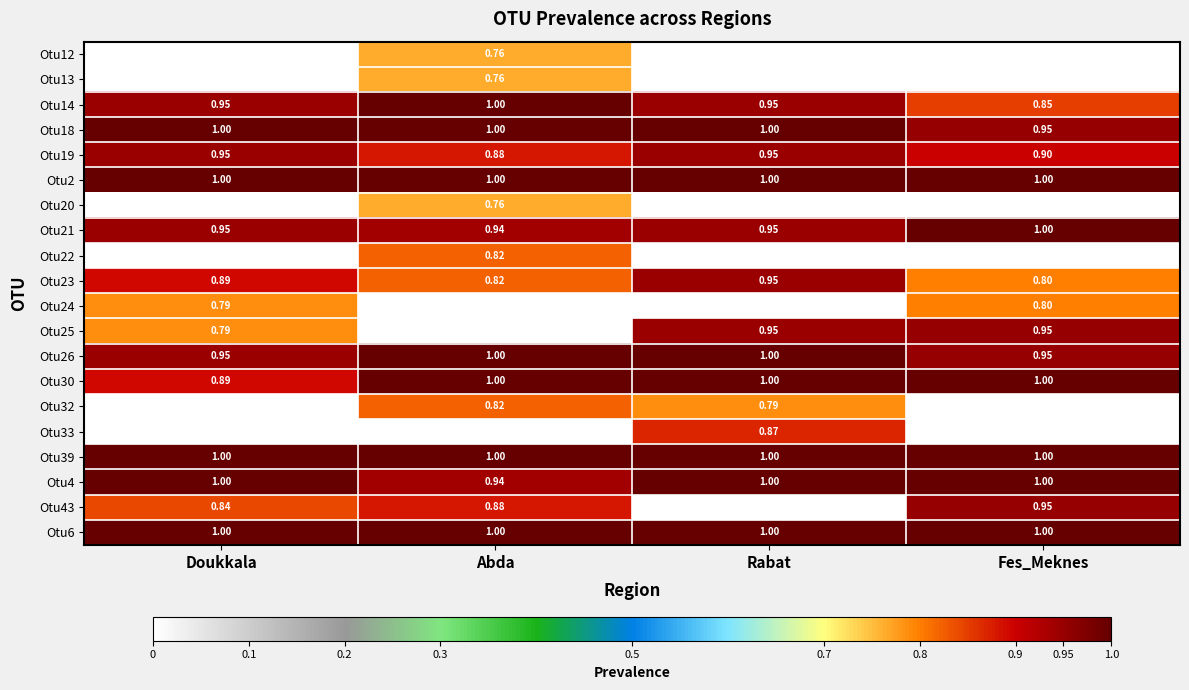

Is the value of Otu39 at Fes_Meknes greater than the value of Otu19 at Abda?

Yes